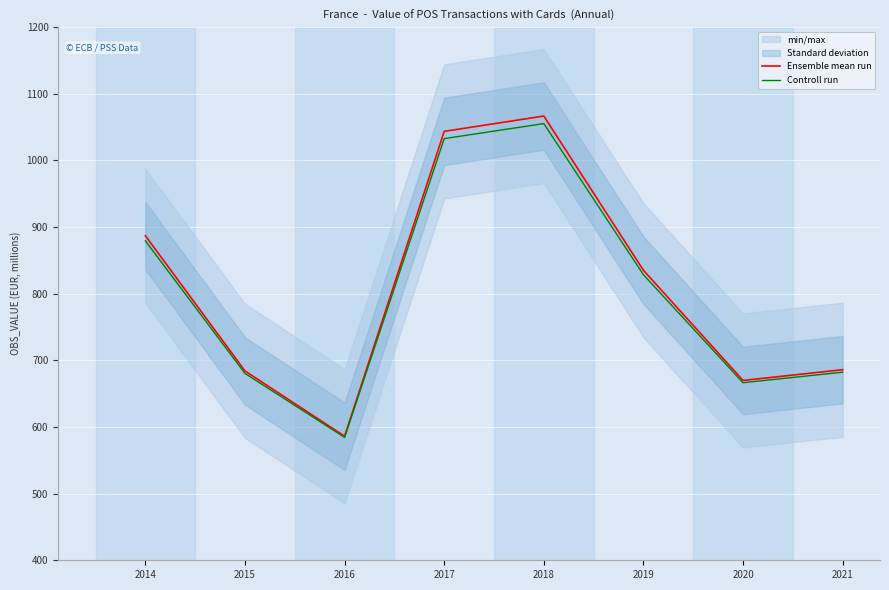

At which category is the sum across all series the highest?

2018